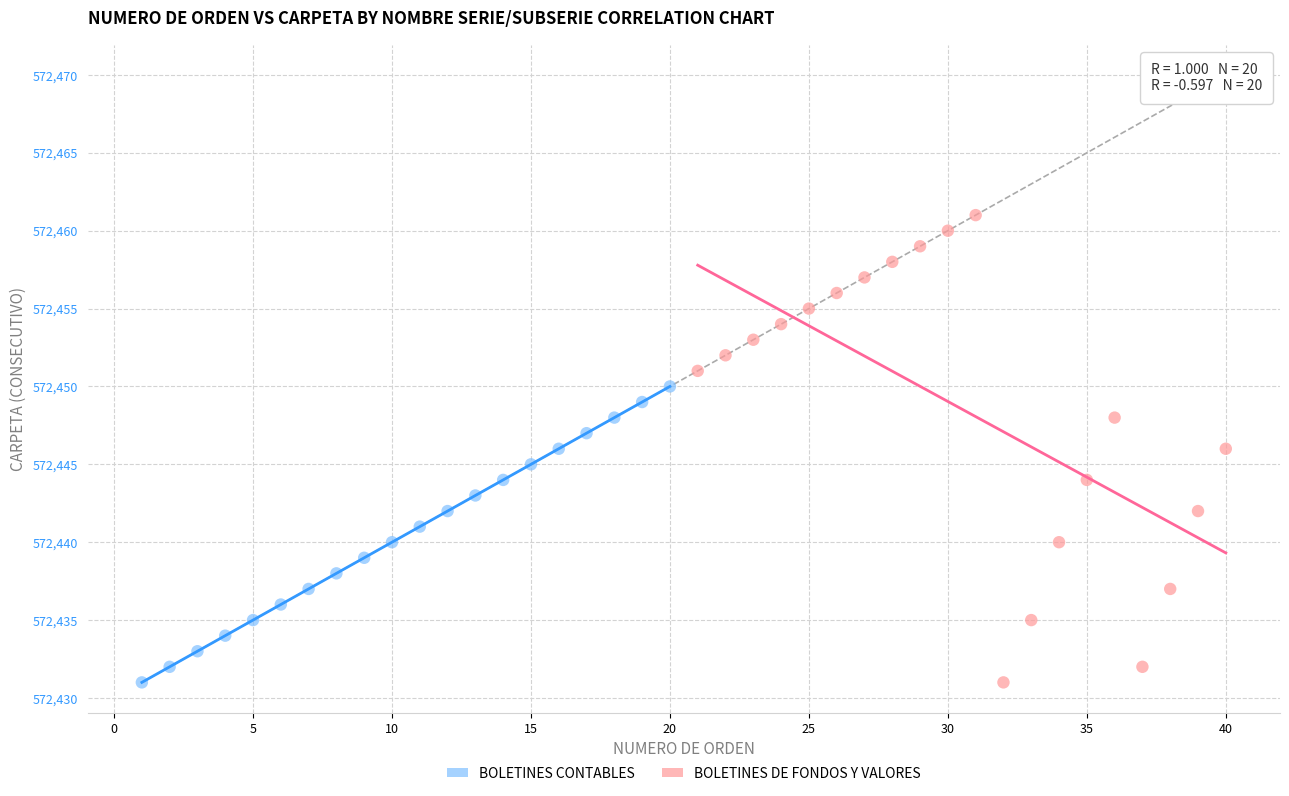

Which series has the largest Y range (max minus min)?

BOLETINES DE FONDOS Y VALORES